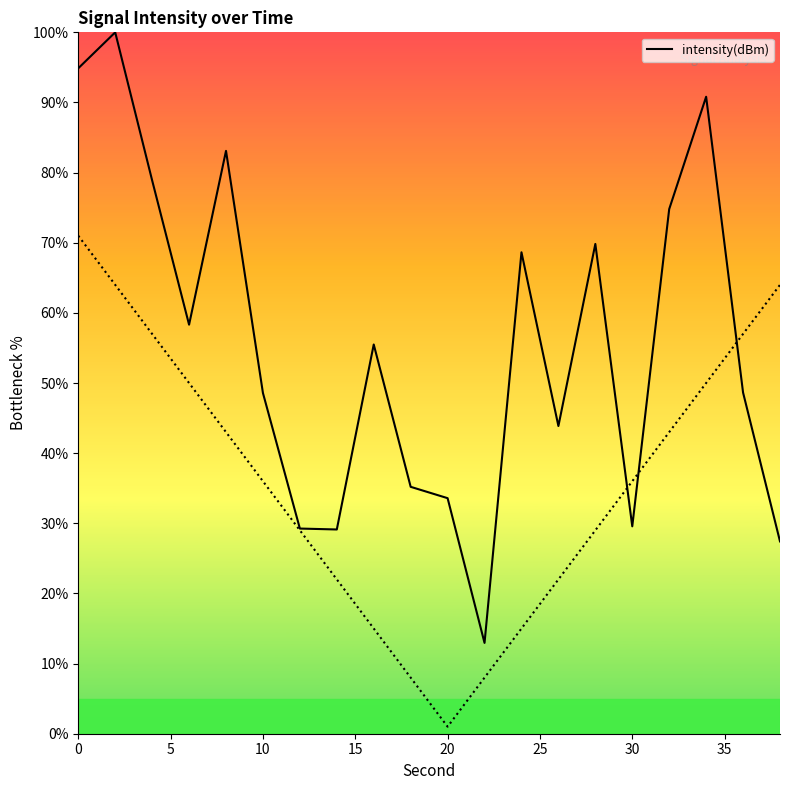

What is the smallest value displayed?

12.9